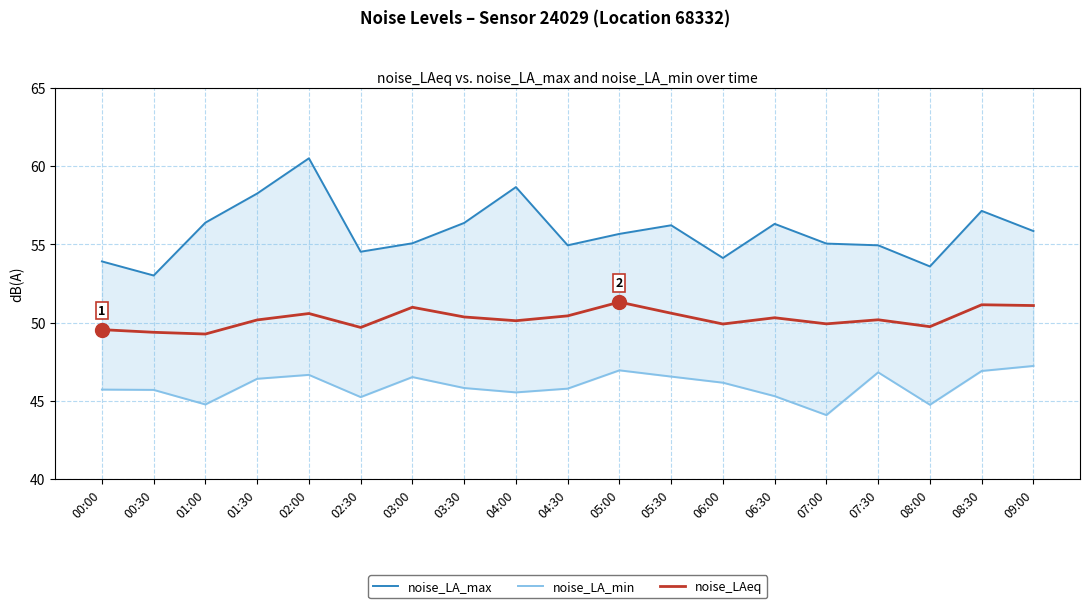

Reading left to right, list all the values displayed in this chart.

noise_LA_max: 53.9	53.0	56.4	58.2	60.5	54.5	55.1	56.4	58.7	54.9	55.7	56.2	54.1	56.3	55.0	54.9	53.6	57.1	55.9
noise_LA_min: 45.7	45.7	44.8	46.4	46.7	45.2	46.5	45.8	45.5	45.8	47.0	46.5	46.2	45.3	44.1	46.8	44.8	46.9	47.2
noise_LAeq: 49.5	49.4	49.3	50.2	50.6	49.7	51.0	50.4	50.1	50.4	51.3	50.6	49.9	50.3	49.9	50.2	49.7	51.1	51.1